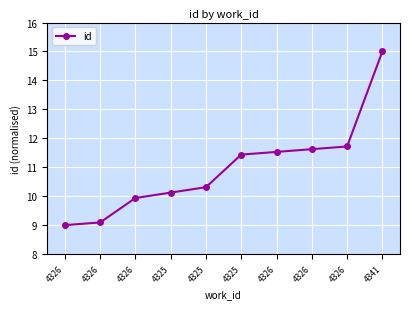

True or false: the data shows 9.0 at 4326.

True